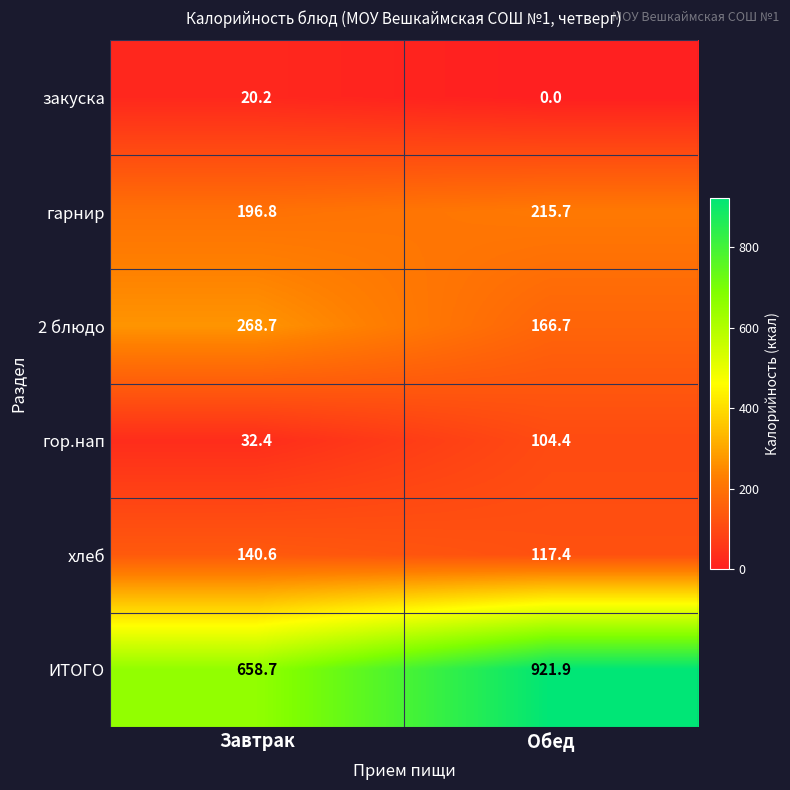

What is the spread (max minus min) of values at Завтрак?

638.5